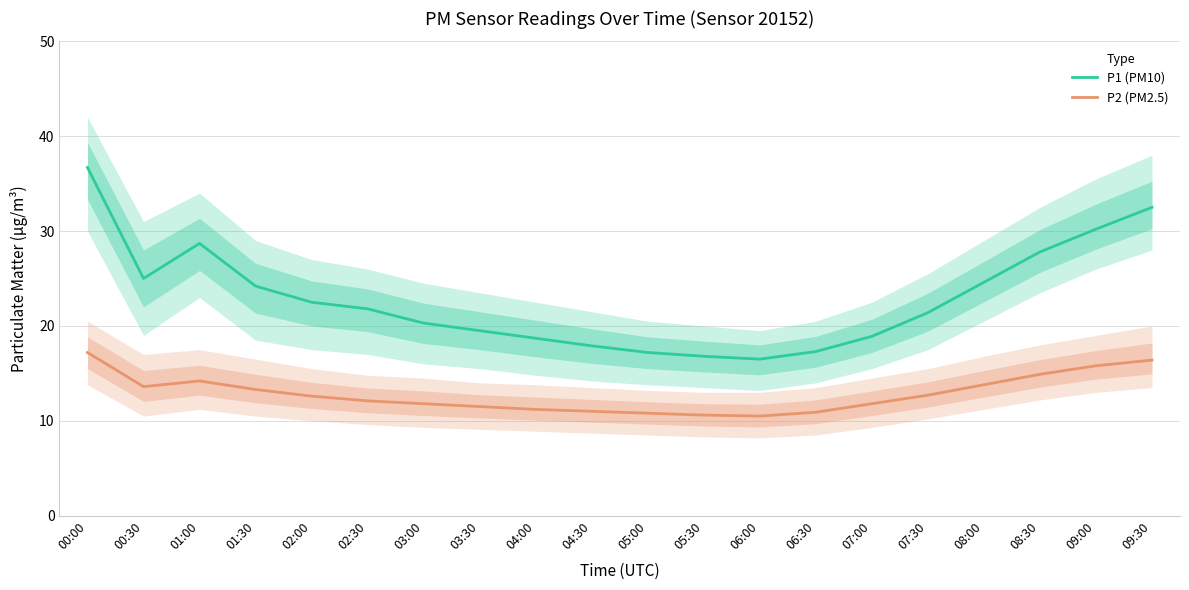

At which label is P2 (PM2.5) closest to 13?

01:30